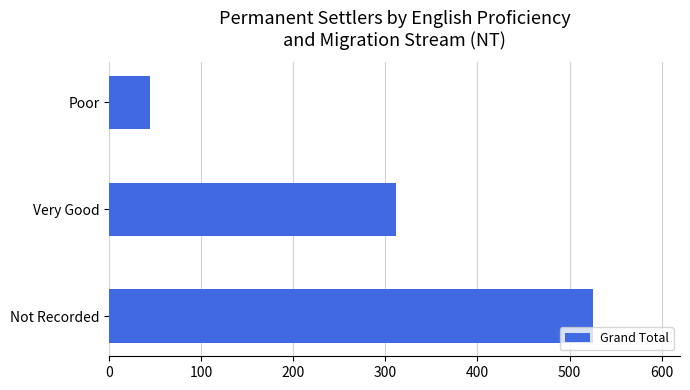

Which category has the lowest value across all series?

Poor